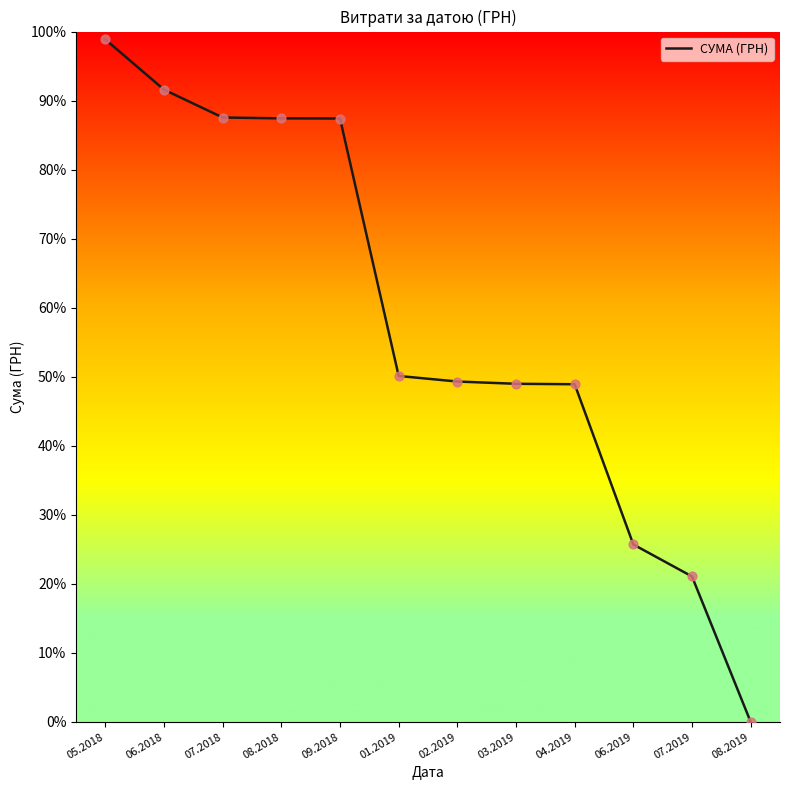

Which has a higher value, 07.2018 or 04.2019?

07.2018